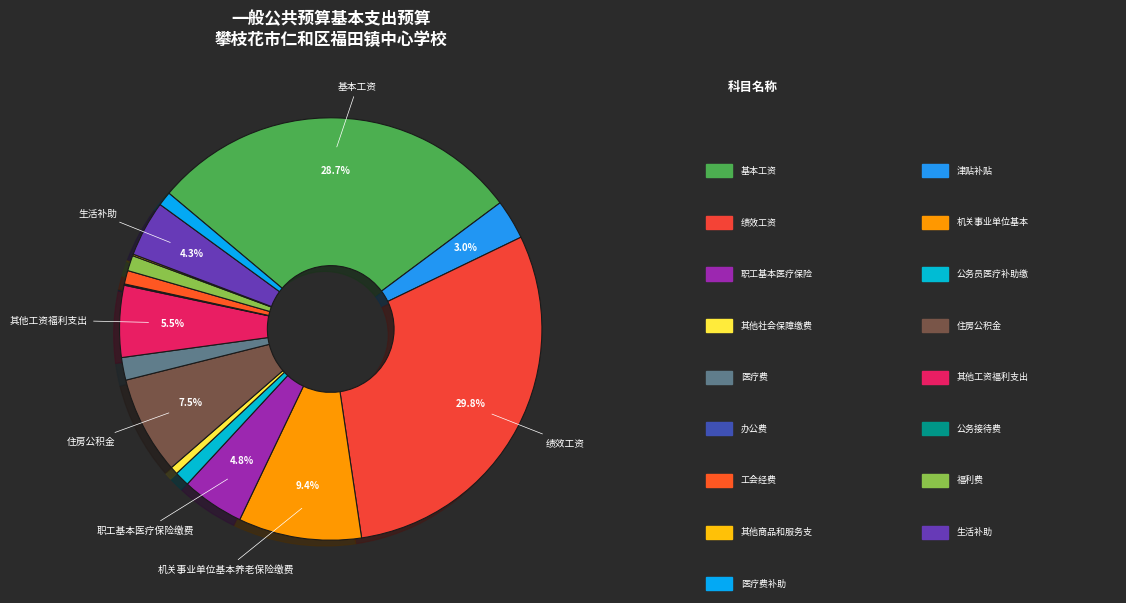

How many segments does this pie chart have?

17